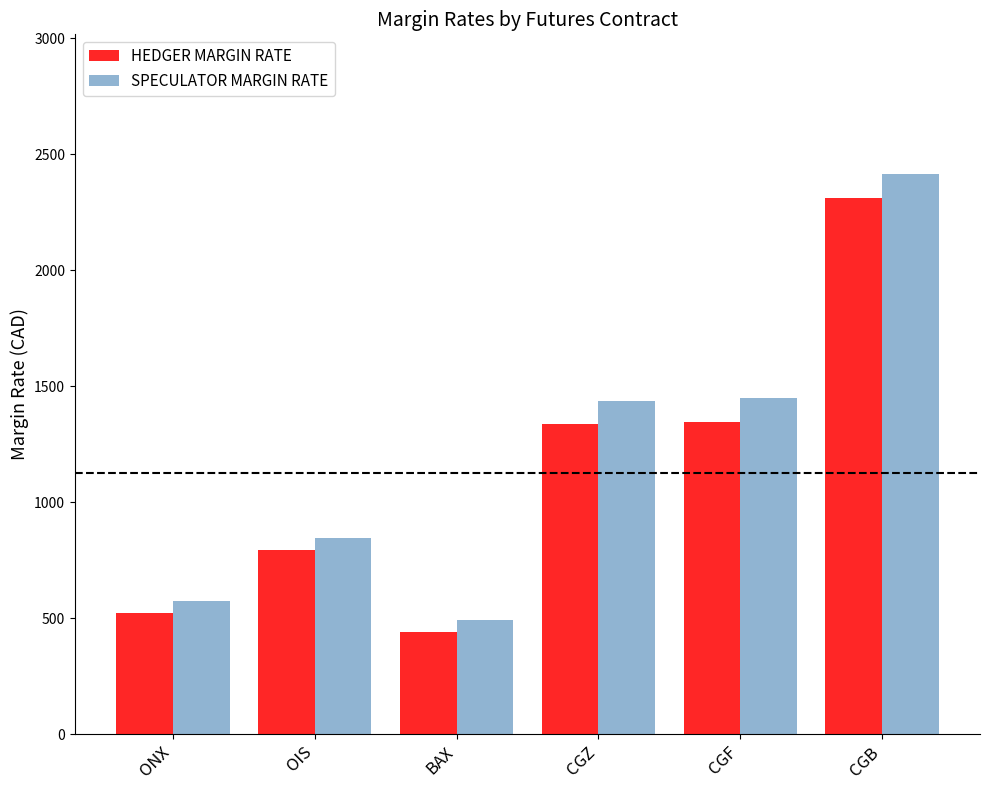

At CGF, list the series in order from smallest to largest.

HEDGER MARGIN RATE, SPECULATOR MARGIN RATE